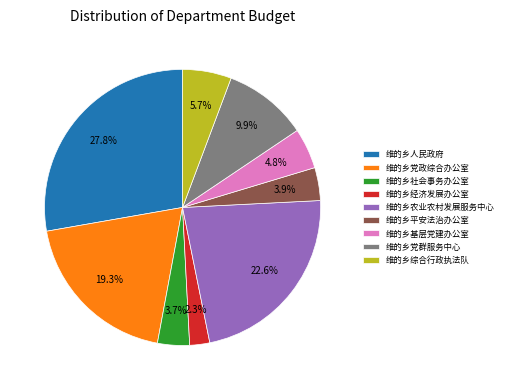

To the nearest percent, what percentage of the pie is 维的乡党群服务中心?

10%